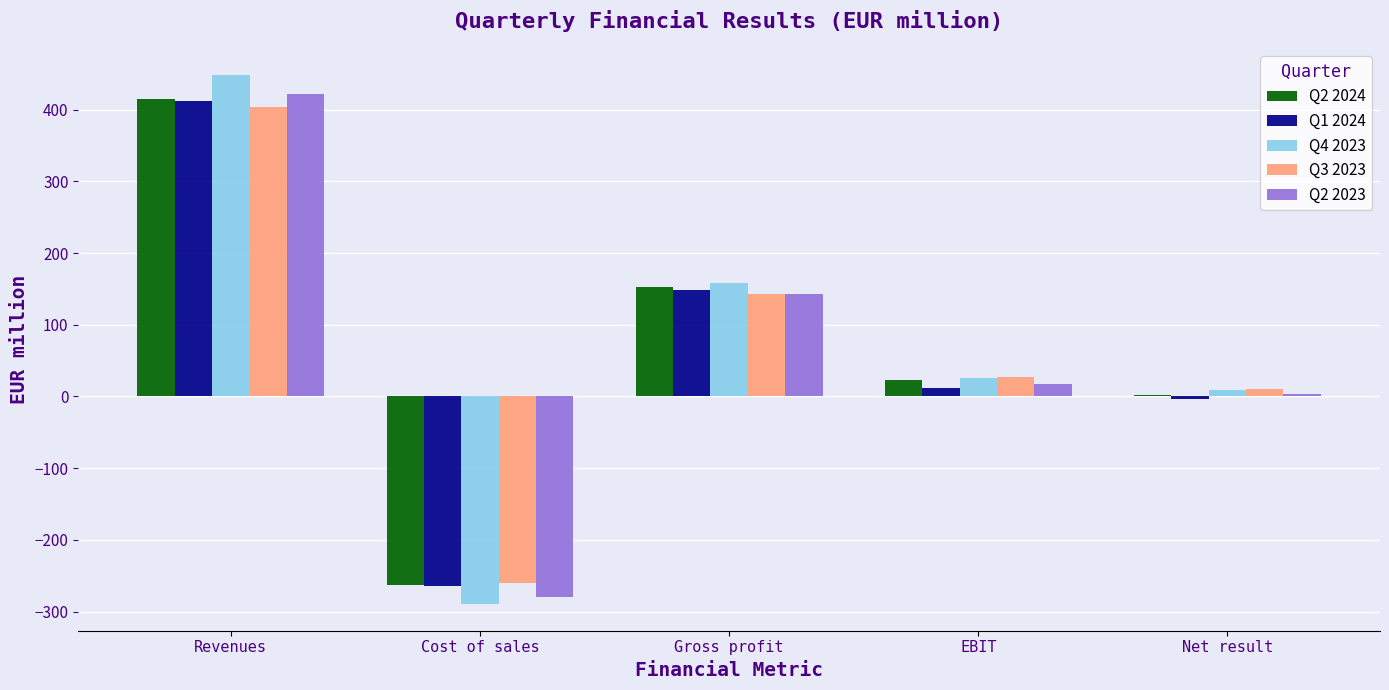

Are the bars horizontal?

No